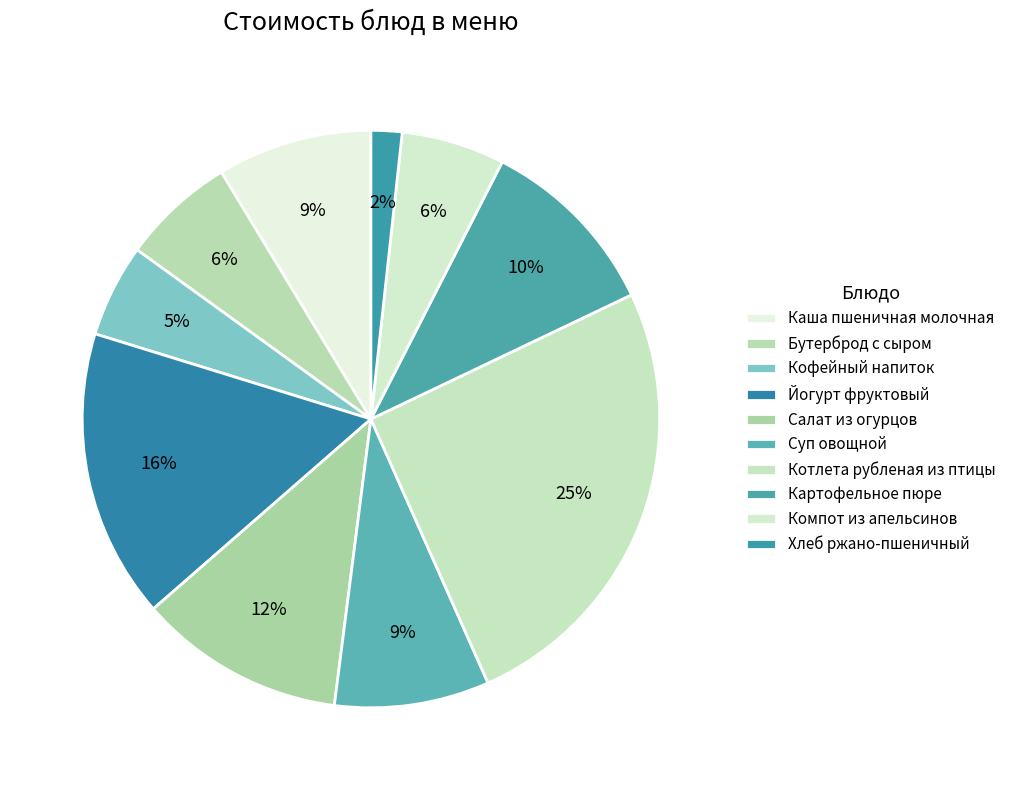

How many slices are in this pie chart?

10